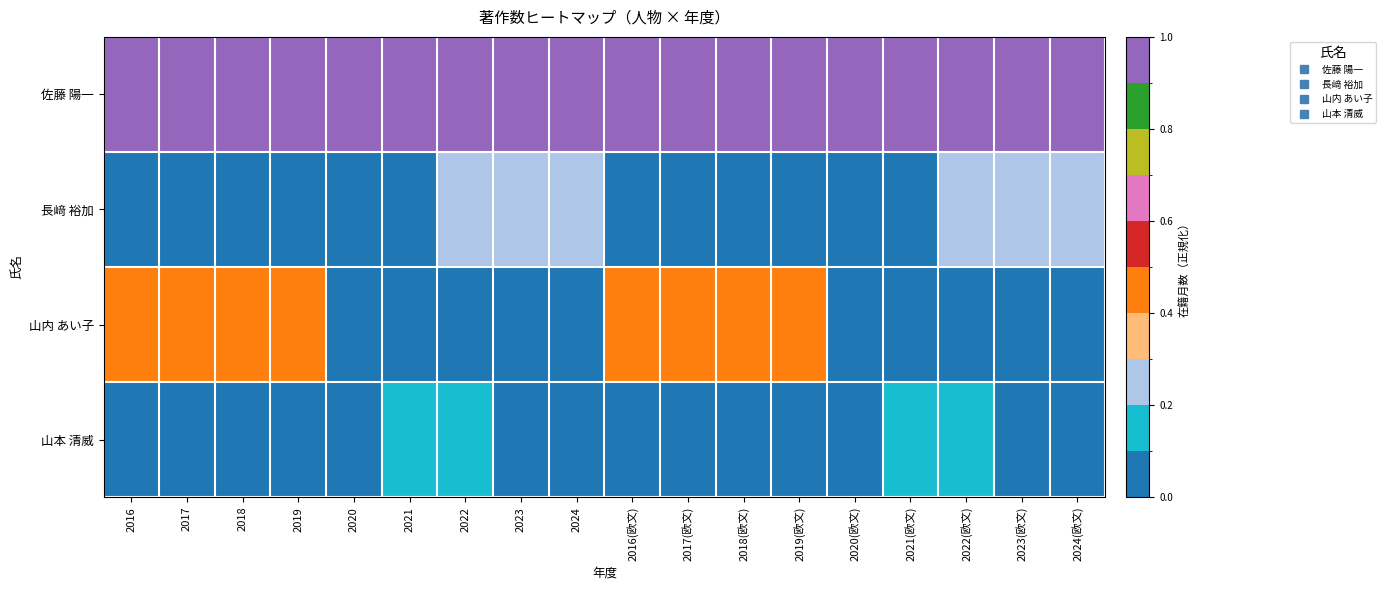

Reading right to left, extract all data points from this chart.

佐藤 陽一: 2024(欧文)=1.0	2023(欧文)=1.0	2022(欧文)=1.0	2021(欧文)=1.0	2020(欧文)=1.0	2019(欧文)=1.0	2018(欧文)=1.0	2017(欧文)=1.0	2016(欧文)=1.0	2024=1.0	2023=1.0	2022=1.0	2021=1.0	2020=1.0	2019=1.0	2018=1.0	2017=1.0	2016=1.0
長﨑 裕加: 2024(欧文)=0.3	2023(欧文)=0.3	2022(欧文)=0.3	2021(欧文)=0.0	2020(欧文)=0.0	2019(欧文)=0.0	2018(欧文)=0.0	2017(欧文)=0.0	2016(欧文)=0.0	2024=0.3	2023=0.3	2022=0.3	2021=0.0	2020=0.0	2019=0.0	2018=0.0	2017=0.0	2016=0.0
山内 あい子: 2024(欧文)=0.0	2023(欧文)=0.0	2022(欧文)=0.0	2021(欧文)=0.0	2020(欧文)=0.0	2019(欧文)=0.4	2018(欧文)=0.4	2017(欧文)=0.4	2016(欧文)=0.4	2024=0.0	2023=0.0	2022=0.0	2021=0.0	2020=0.0	2019=0.4	2018=0.4	2017=0.4	2016=0.4
山本 清威: 2024(欧文)=0.0	2023(欧文)=0.0	2022(欧文)=0.2	2021(欧文)=0.2	2020(欧文)=0.0	2019(欧文)=0.0	2018(欧文)=0.0	2017(欧文)=0.0	2016(欧文)=0.0	2024=0.0	2023=0.0	2022=0.2	2021=0.2	2020=0.0	2019=0.0	2018=0.0	2017=0.0	2016=0.0